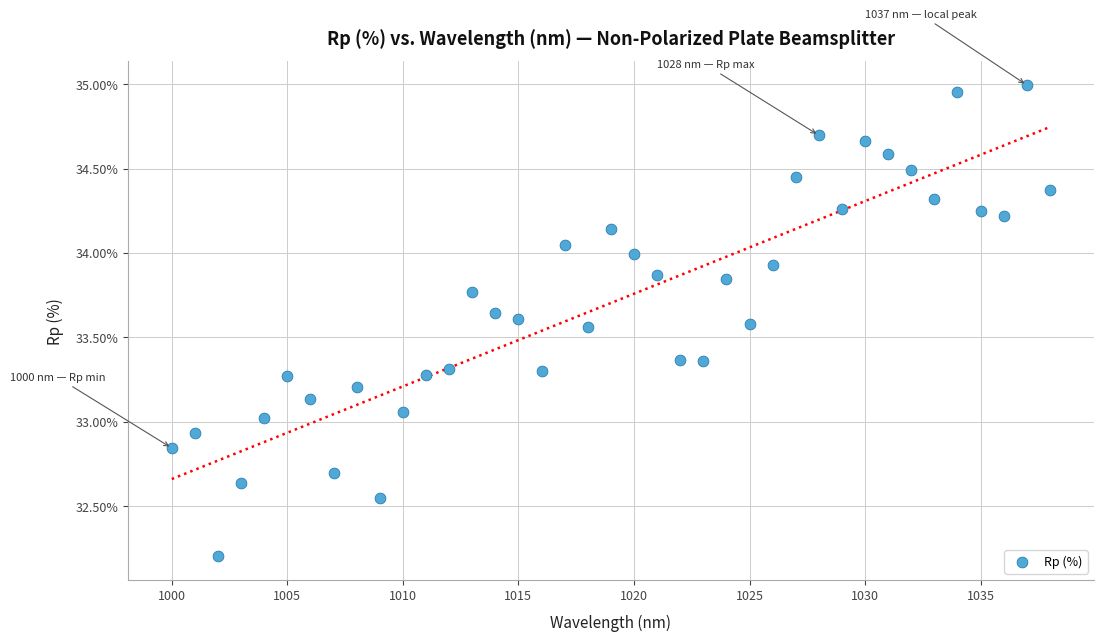

What is the range of Y values (max minus min)?

2.8